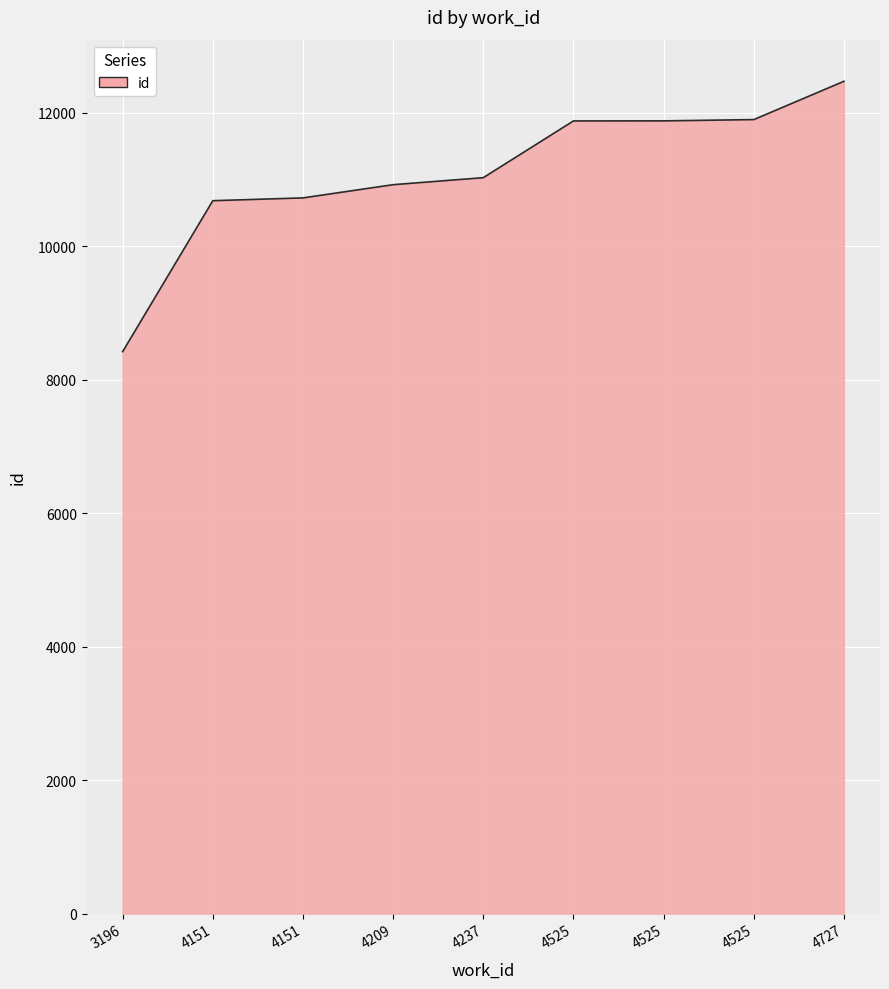

Reading left to right, what are all the values shown in this chart?

3196=8419	4151=10680	4151=10722	4209=10920	4237=11025	4525=11875	4525=11876	4525=11895	4727=12469